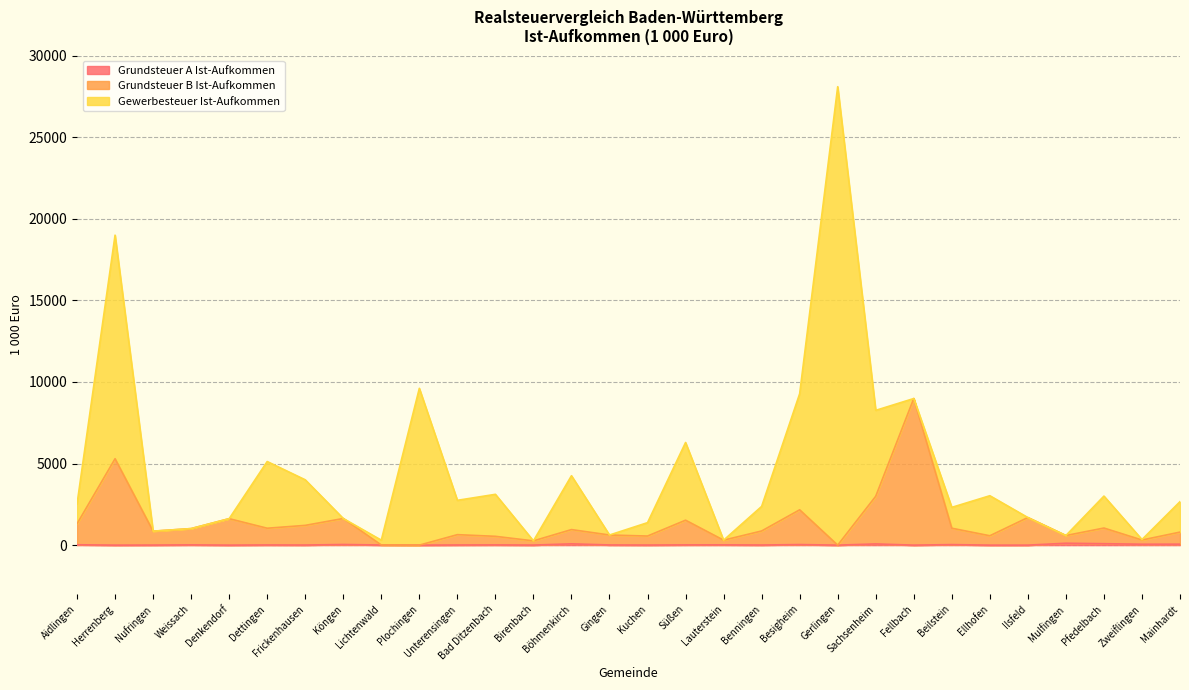

Does the chart have visible grid lines?

Yes